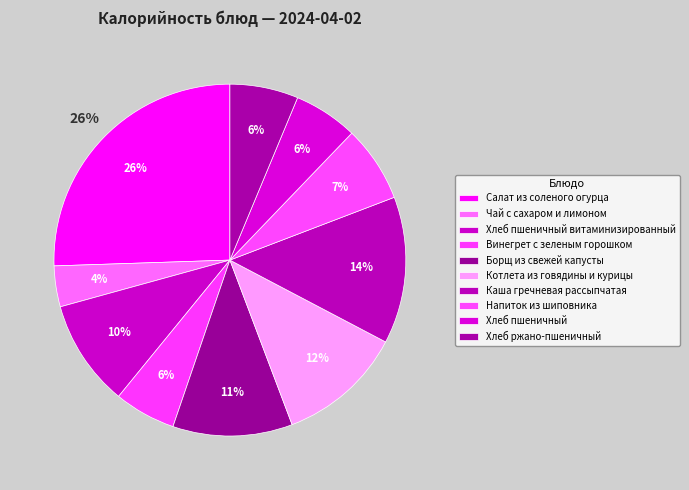

Does any single category account for the majority?

No